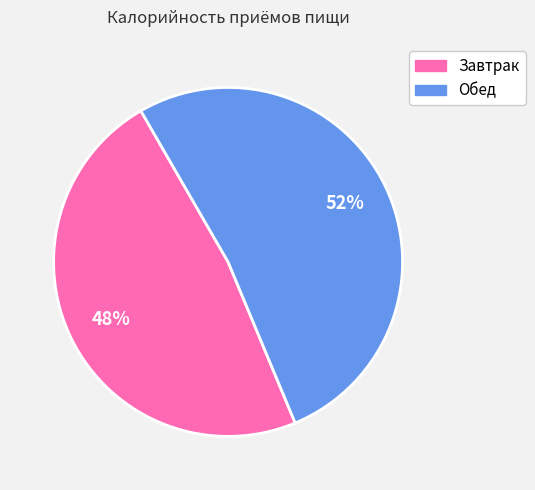

Which slice is the largest?

Обед